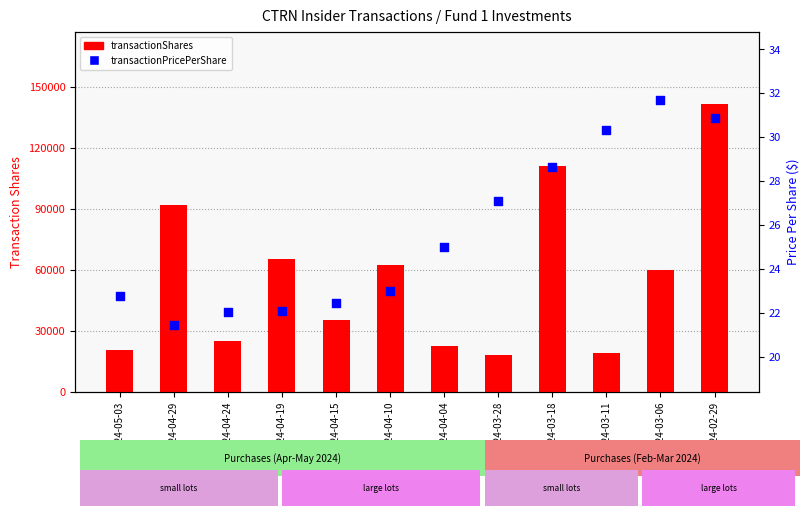

At which category is the sum across all series the highest?

2024-02-29